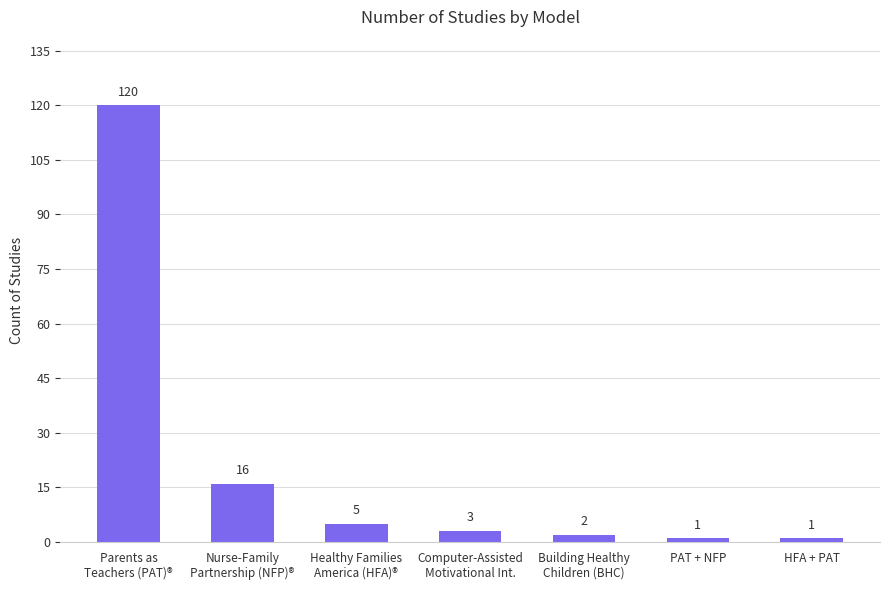

What value does the data have at HFA + PAT?

1